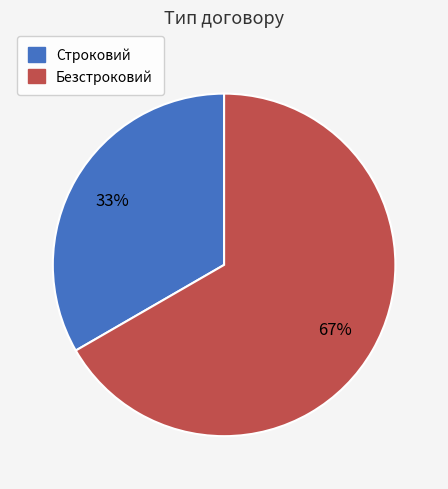

Combined, do Строковий and Безстроковий account for over 50%?

Yes